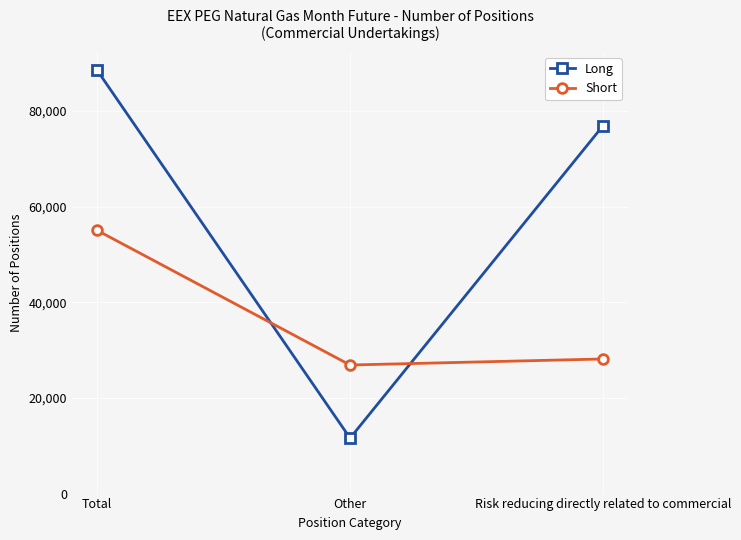

At which label does Short reach its minimum?

Other